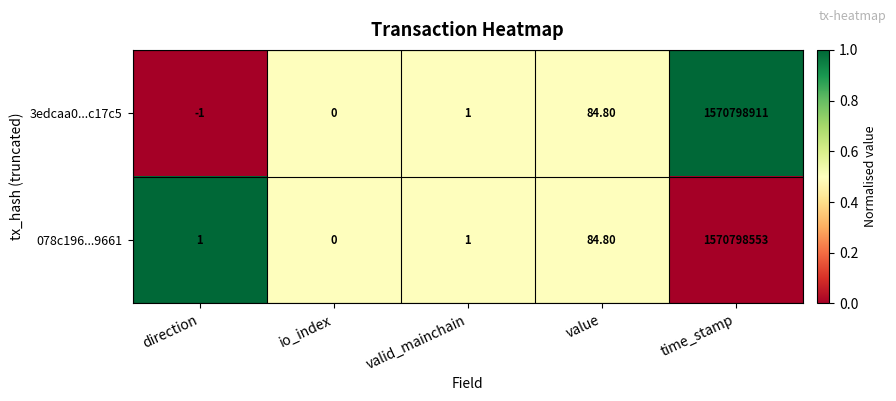

Where is 3edcaa0...c17c5 nearest to the value 785399455?

value